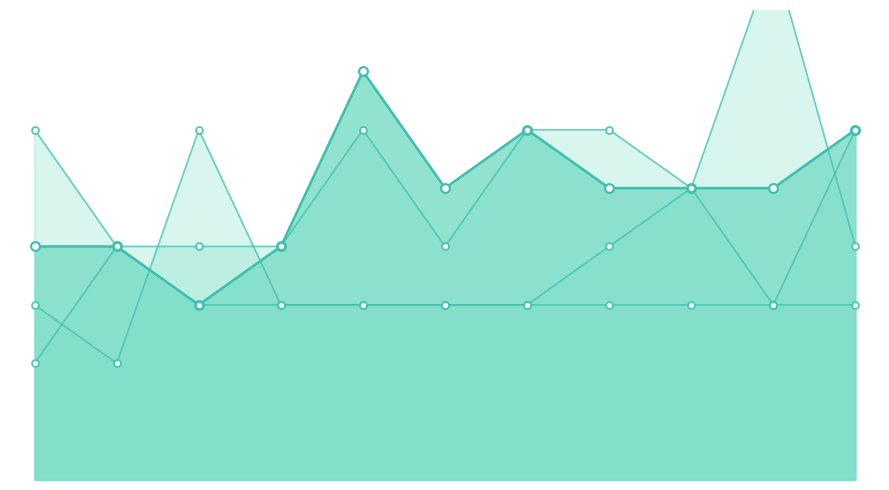

Is the value of hole_9 at 10 greater than the value of hole_1 at 2?

Yes